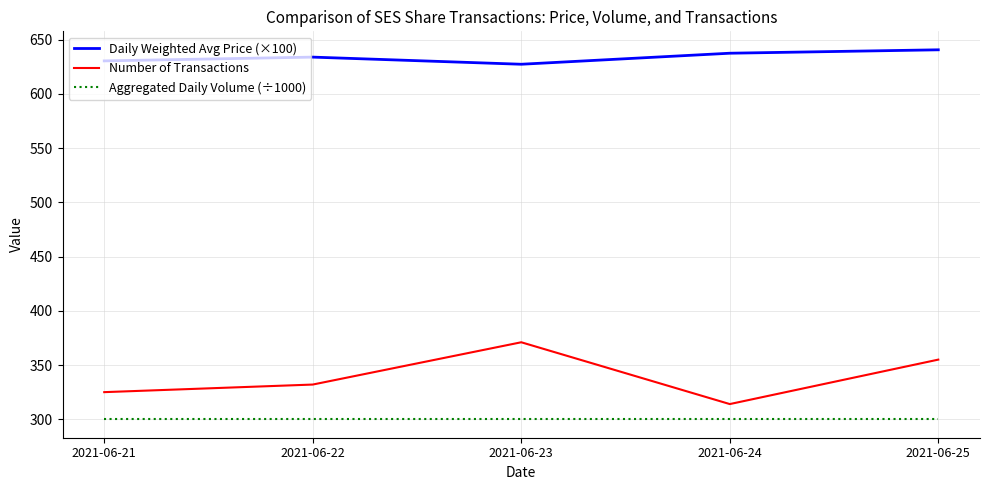

What is the sum of the Daily Weighted Avg Price (×100) values at 2021-06-23 and 2021-06-22?

1261.4